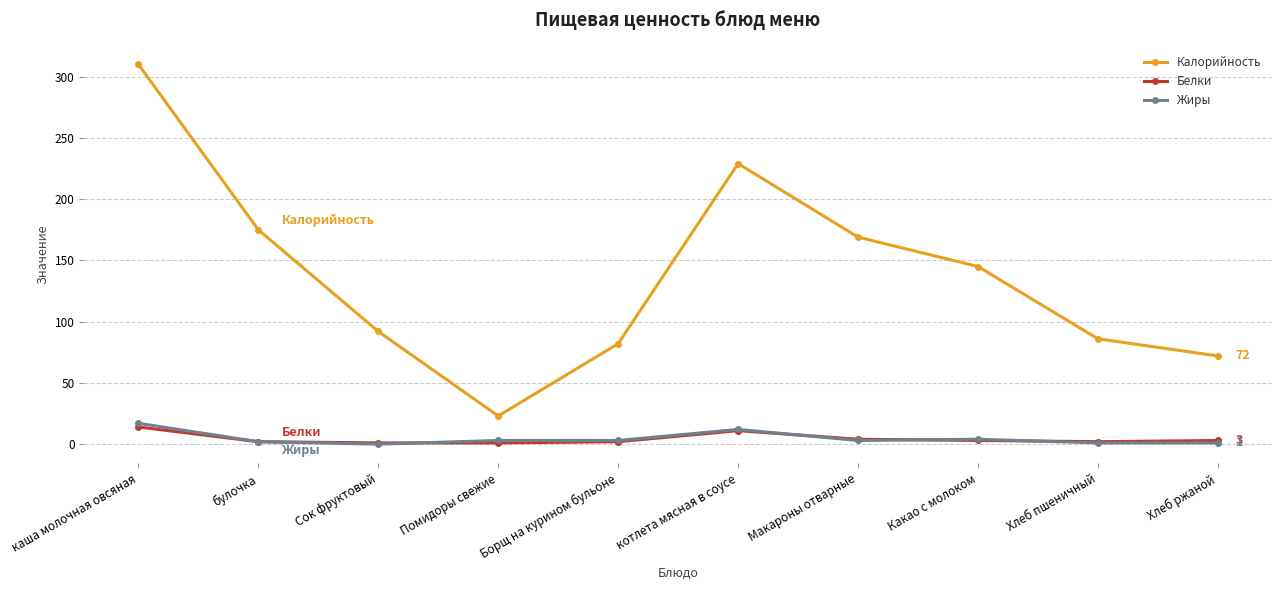

What is the difference between the maximum and second lowest values in the Калорийность series?

238